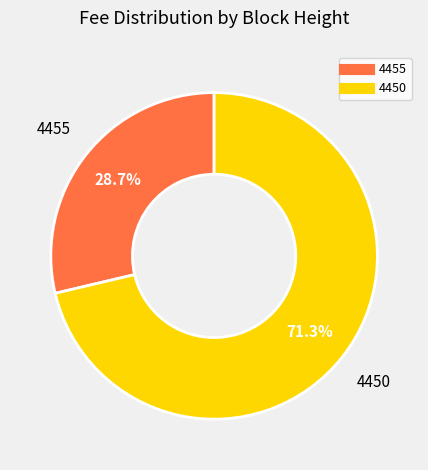

What percentage is the 4455 slice, to the nearest percent?

29%